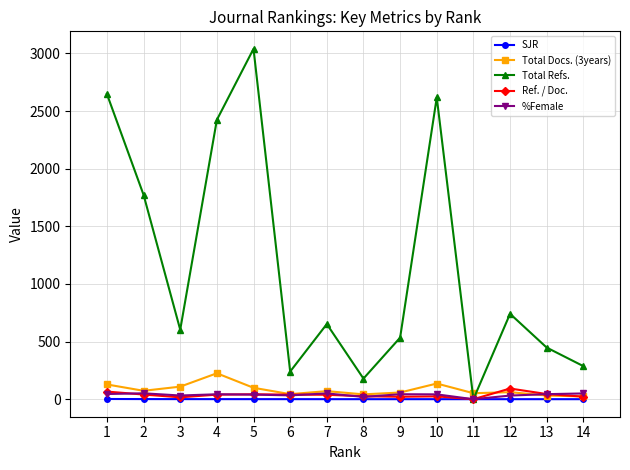

The value of Total Refs. at 6 is 419.1. True or false?

False